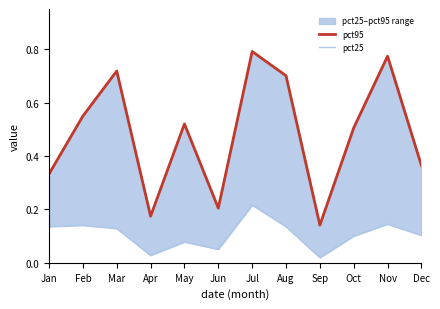

Which series has the largest total across all categories?

pct95